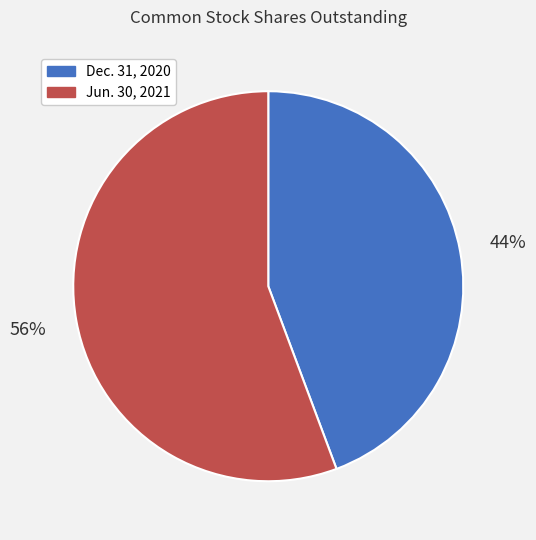

The Dec. 31, 2020 slice represents 50% of the pie. True or false?

False